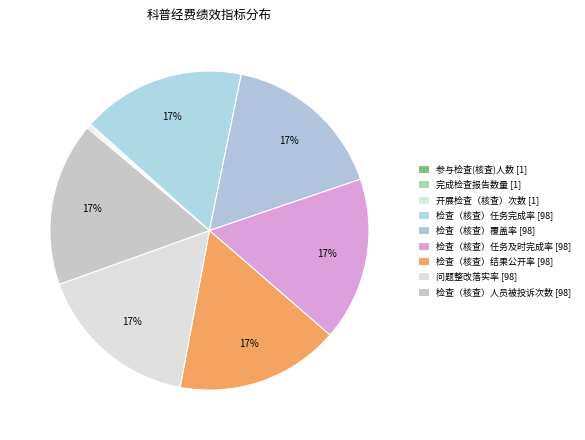

To the nearest percent, what portion does 检查（核查）结果公开率 [98] represent?

17%